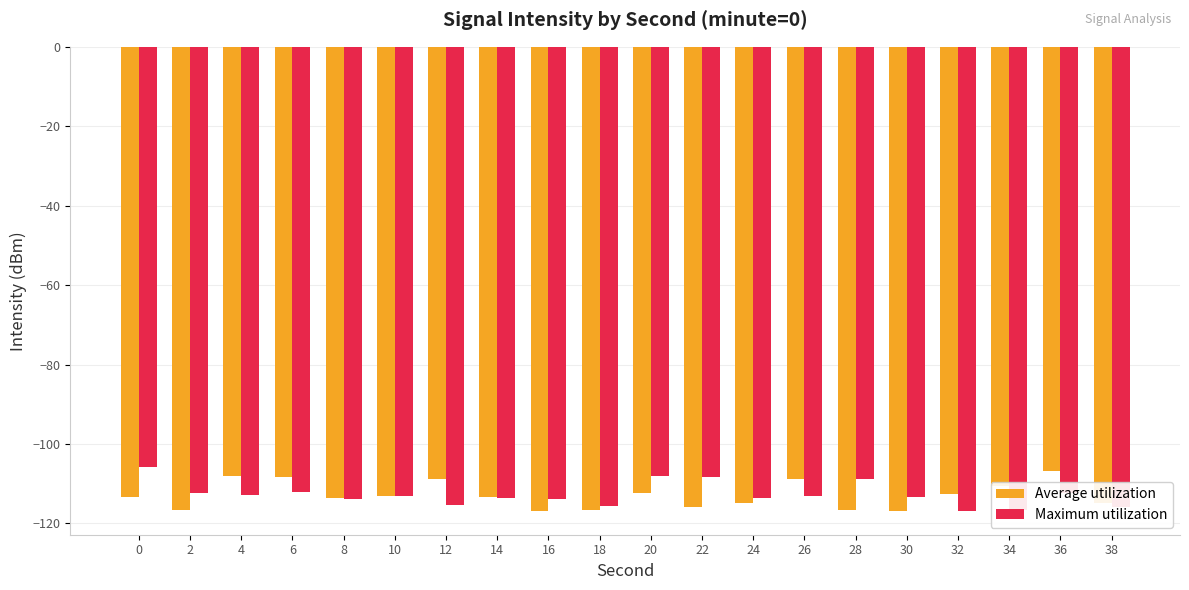

True or false: Maximum utilization has a value of -56.6 at 16.

False